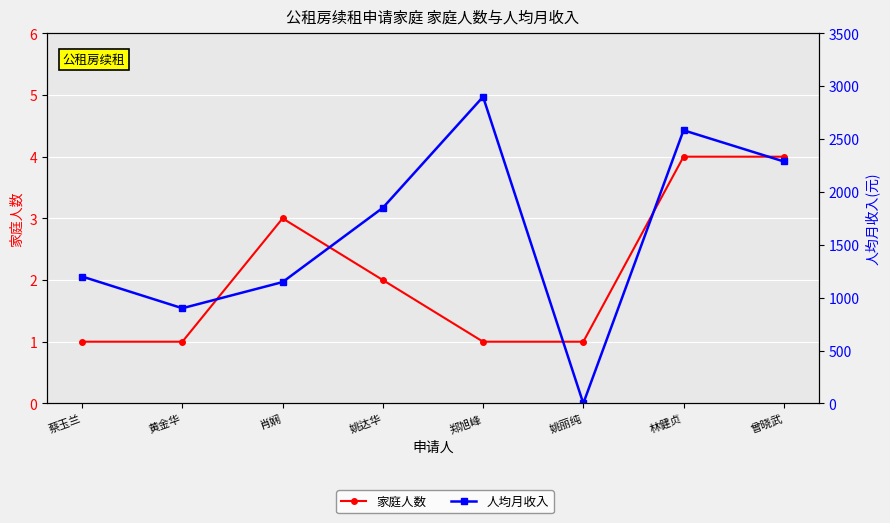

Rank the series at 蔡玉兰 from highest to lowest value.

人均月收入, 家庭人数